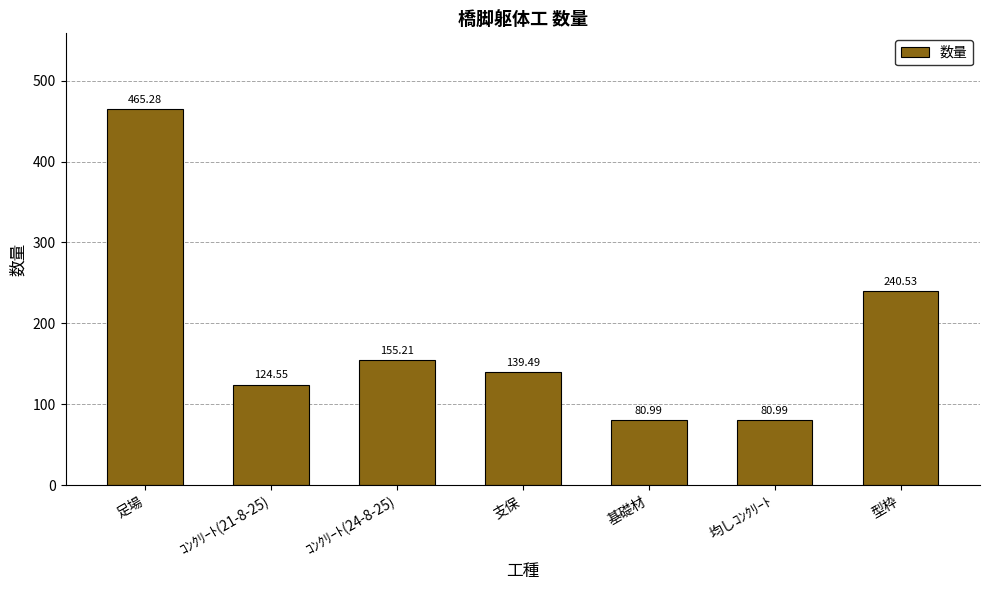

What is the label of the 7th bar from the right?

足場